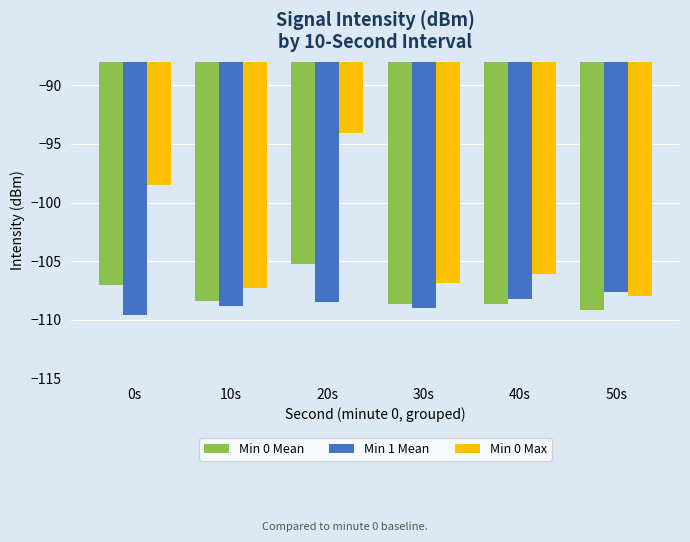

Is the value of Min 0 Max at 40s greater than the value of Min 0 Mean at 30s?

Yes